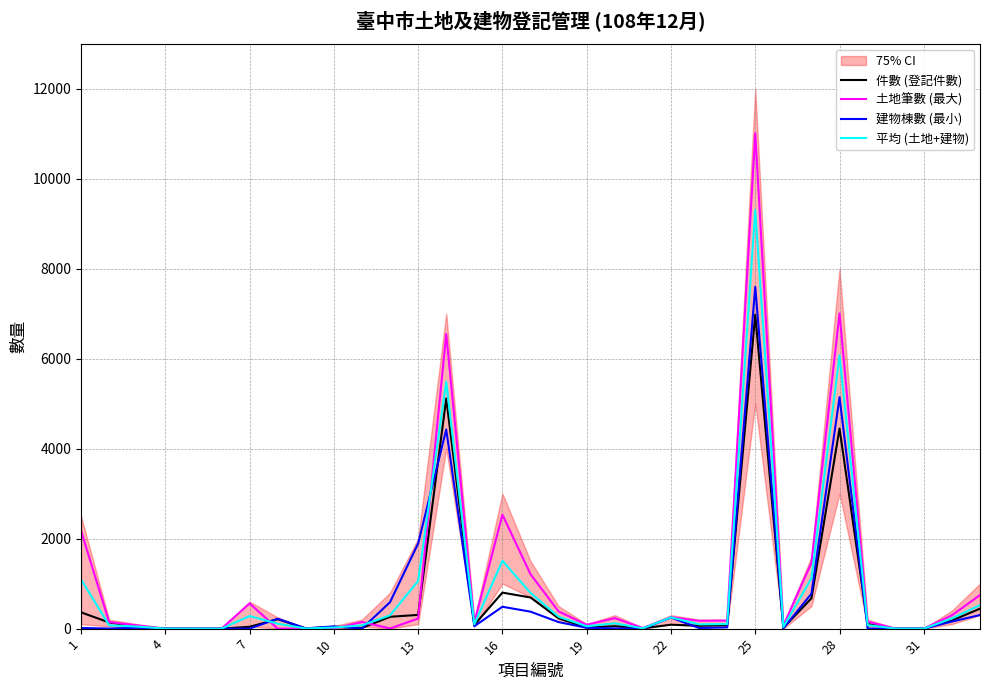

What is the highest value of the 土地筆數 (最大) series?

11007.0